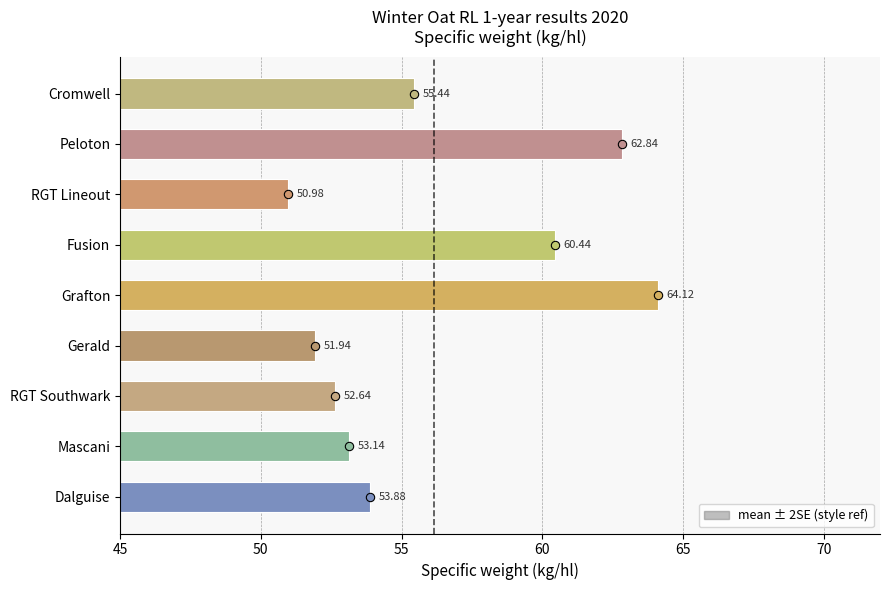

List the labels in order of value, largest first.

Grafton, Peloton, Fusion, Cromwell, Dalguise, Mascani, RGT Southwark, Gerald, RGT Lineout